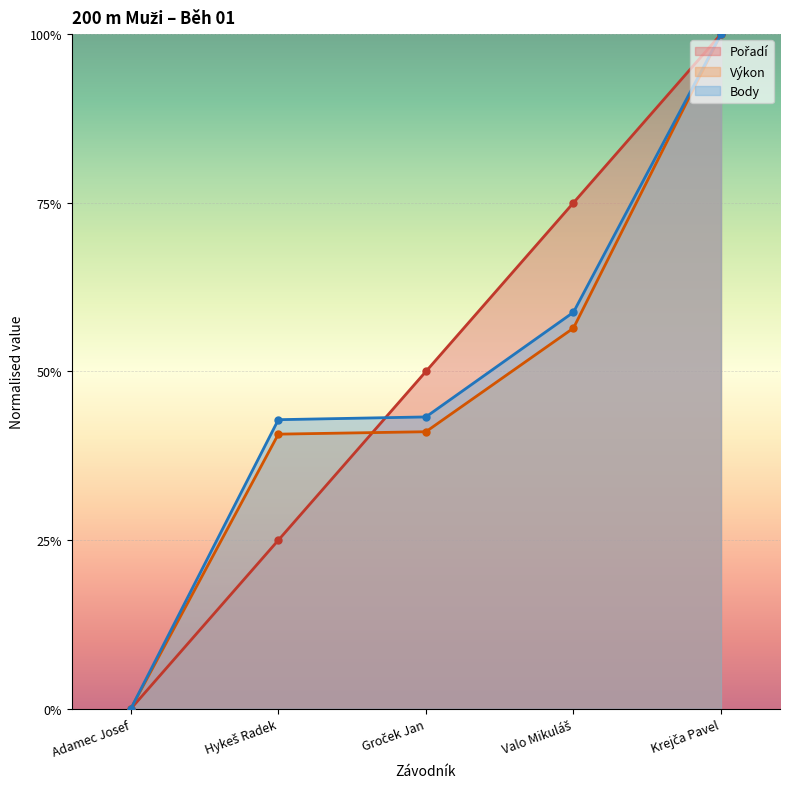

List the labels in order of Pořadí value, smallest first.

Adamec Josef, Hykeš Radek, Groček Jan, Valo Mikuláš, Krejča Pavel